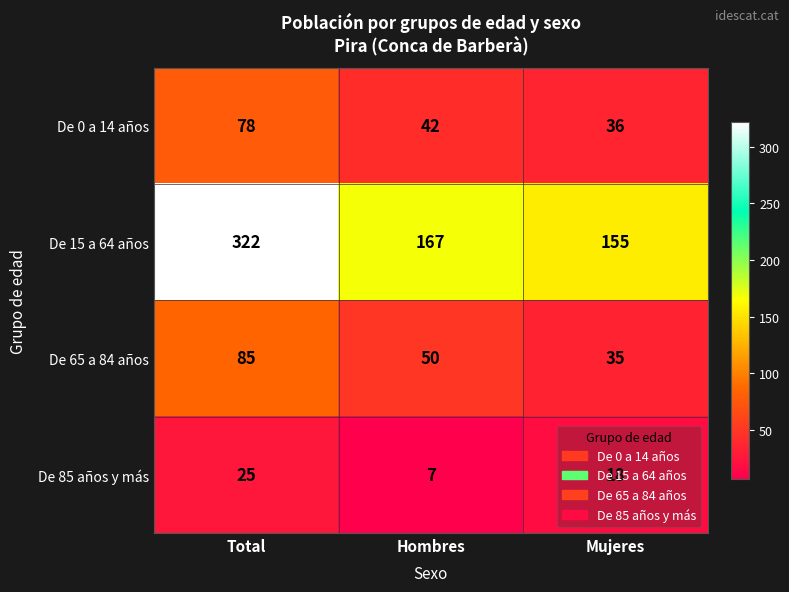

Which series has the widest spread of values?

De 15 a 64 años